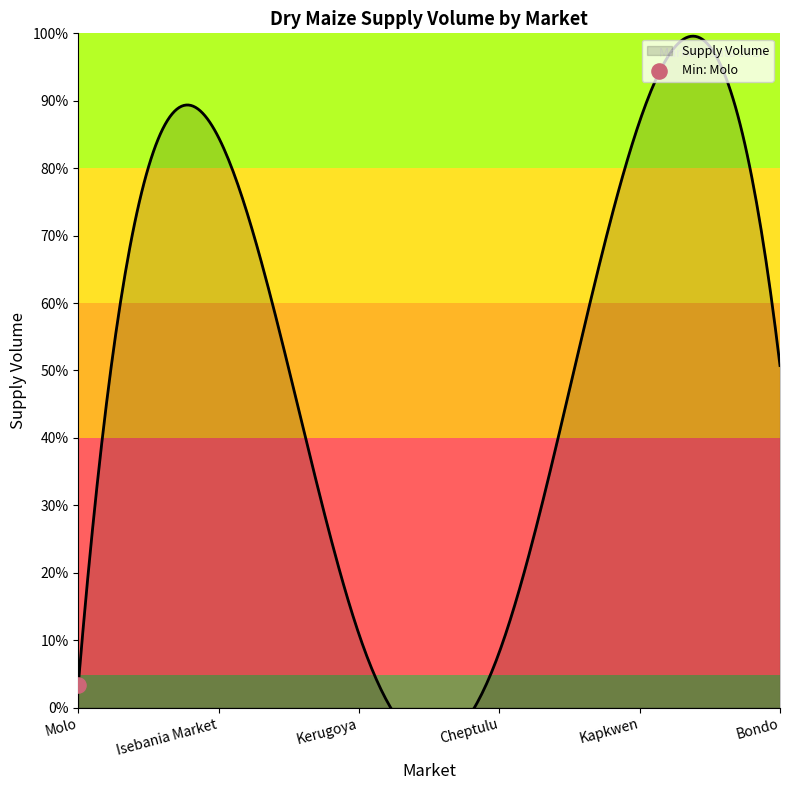

Approximately how many times larger is the value at Kerugoya compared to Kapkwen?

0.1